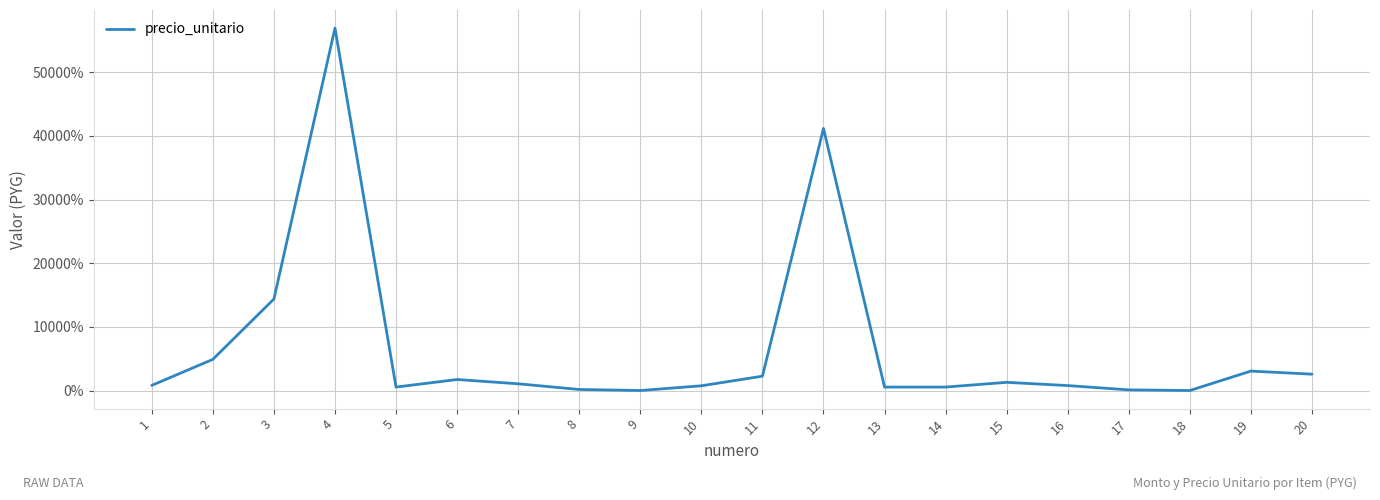

What value does the data have at 10?

740.5